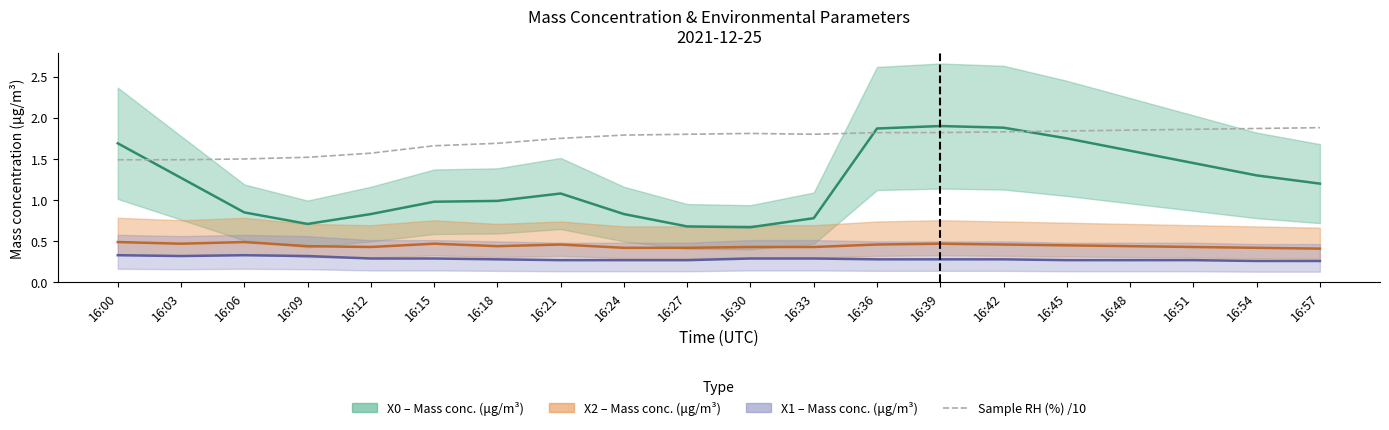

True or false: the data shows 0.6 at 16:33.

False